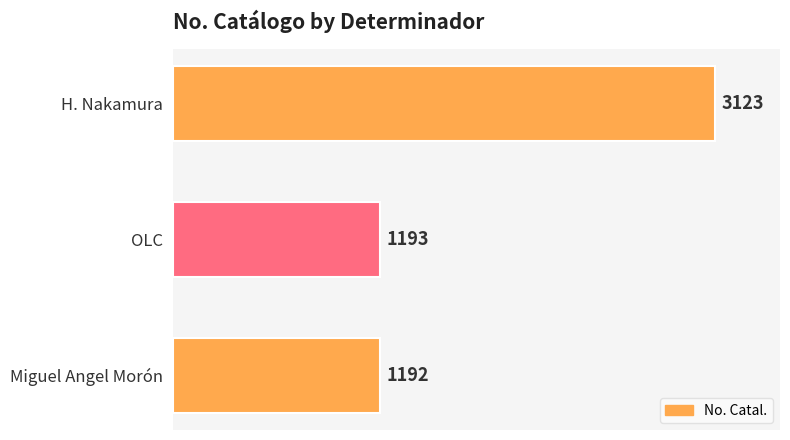

List the labels in order of value, smallest first.

Miguel Angel Morón, OLC, H. Nakamura